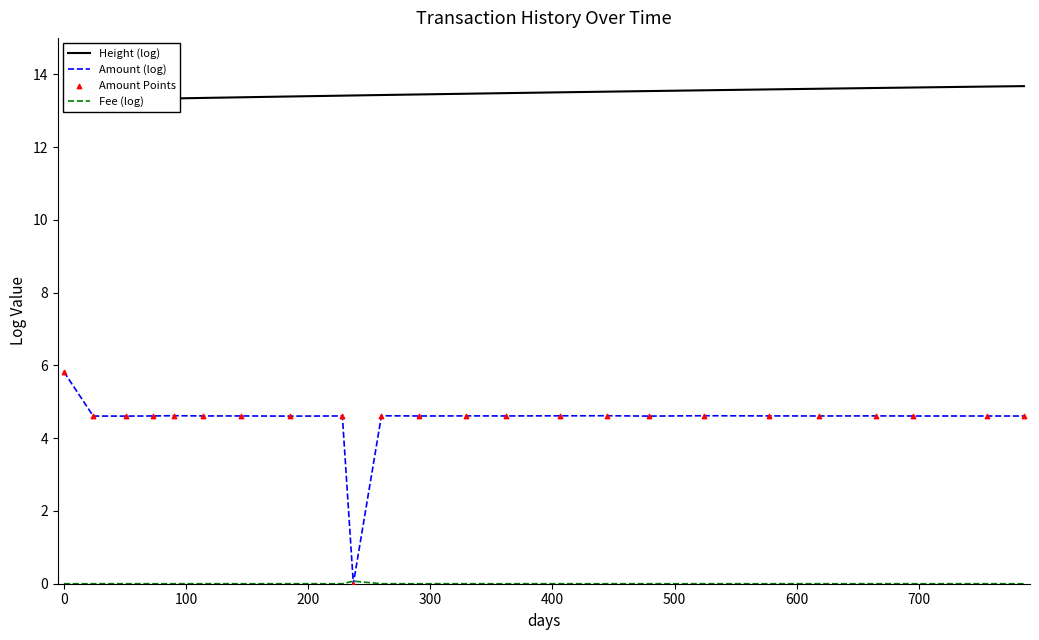

Which series contains the lowest Y value?

Amount (log)